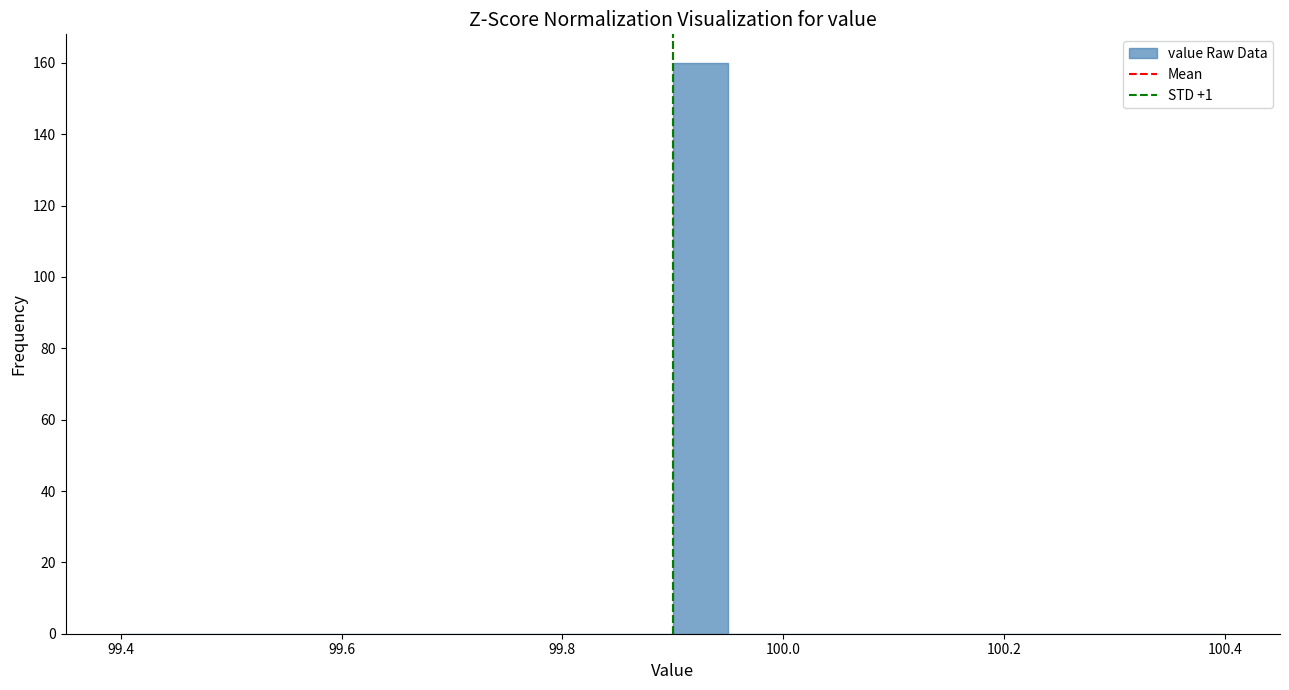

Around what value on the x-axis is the tallest bar? Give the approximate position of its centre, as read against the axis.

99.92